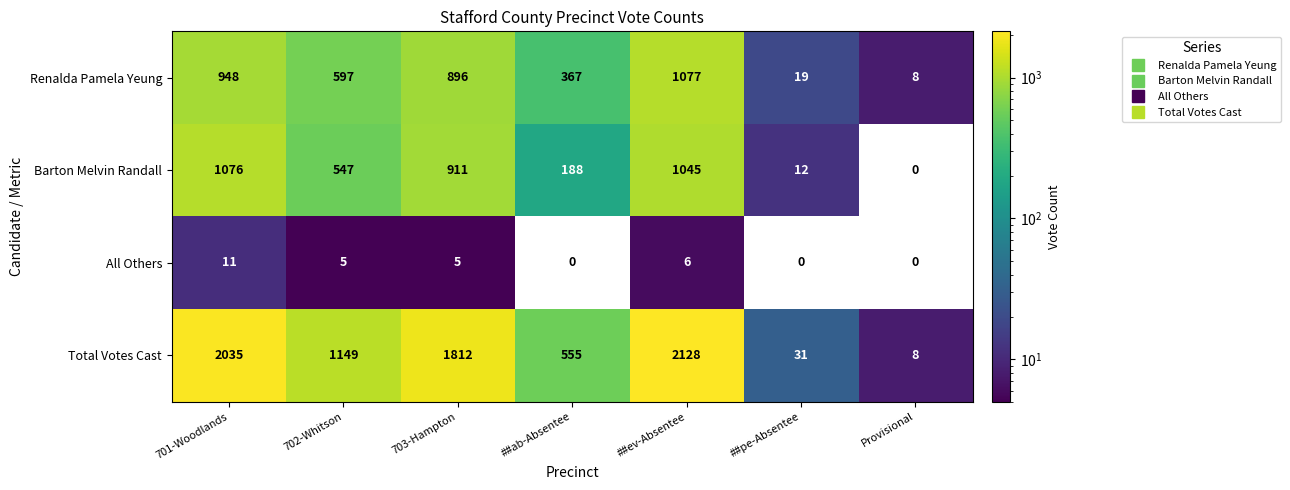

What is the difference between the maximum and minimum values in the Total Votes Cast series?

2120